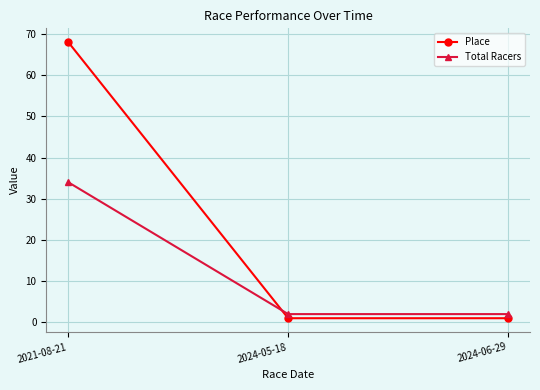

Count the number of data series in this chart.

2